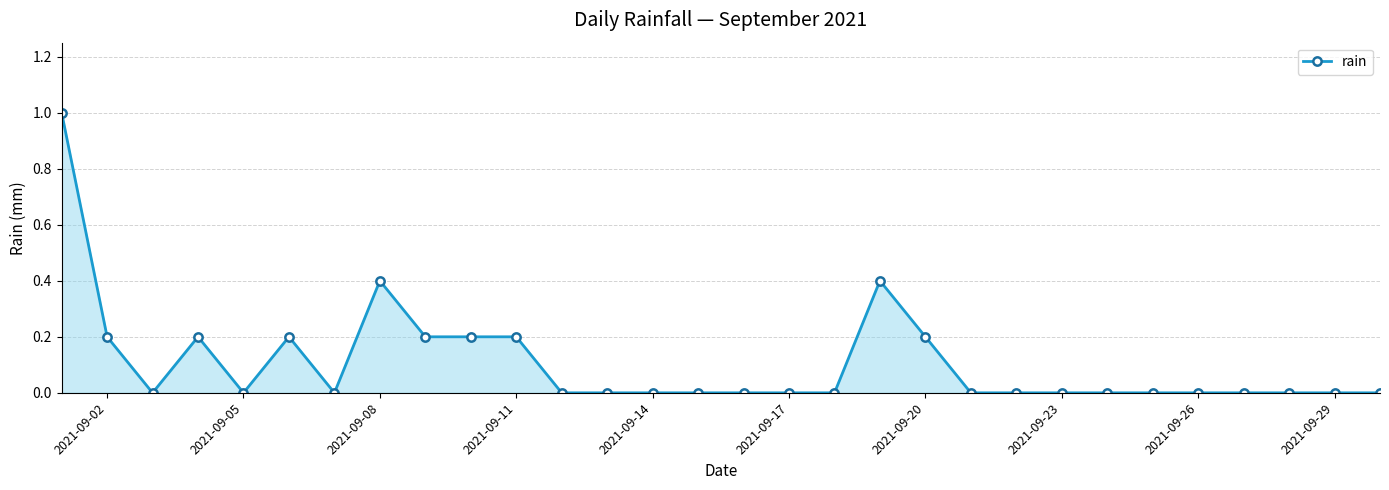

How many categories are shown in the chart?

30